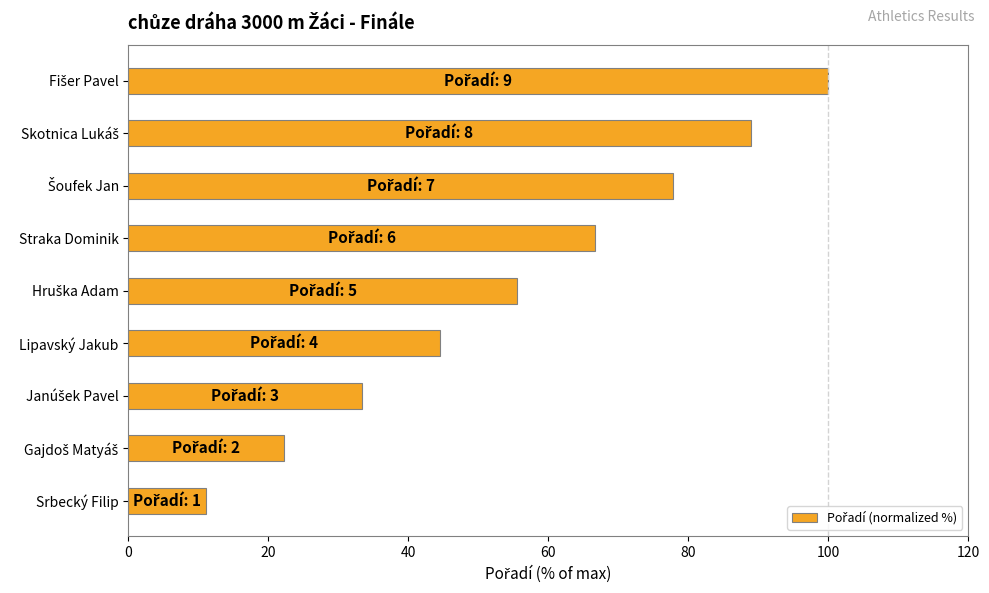

What is the sum of all values?

500.0